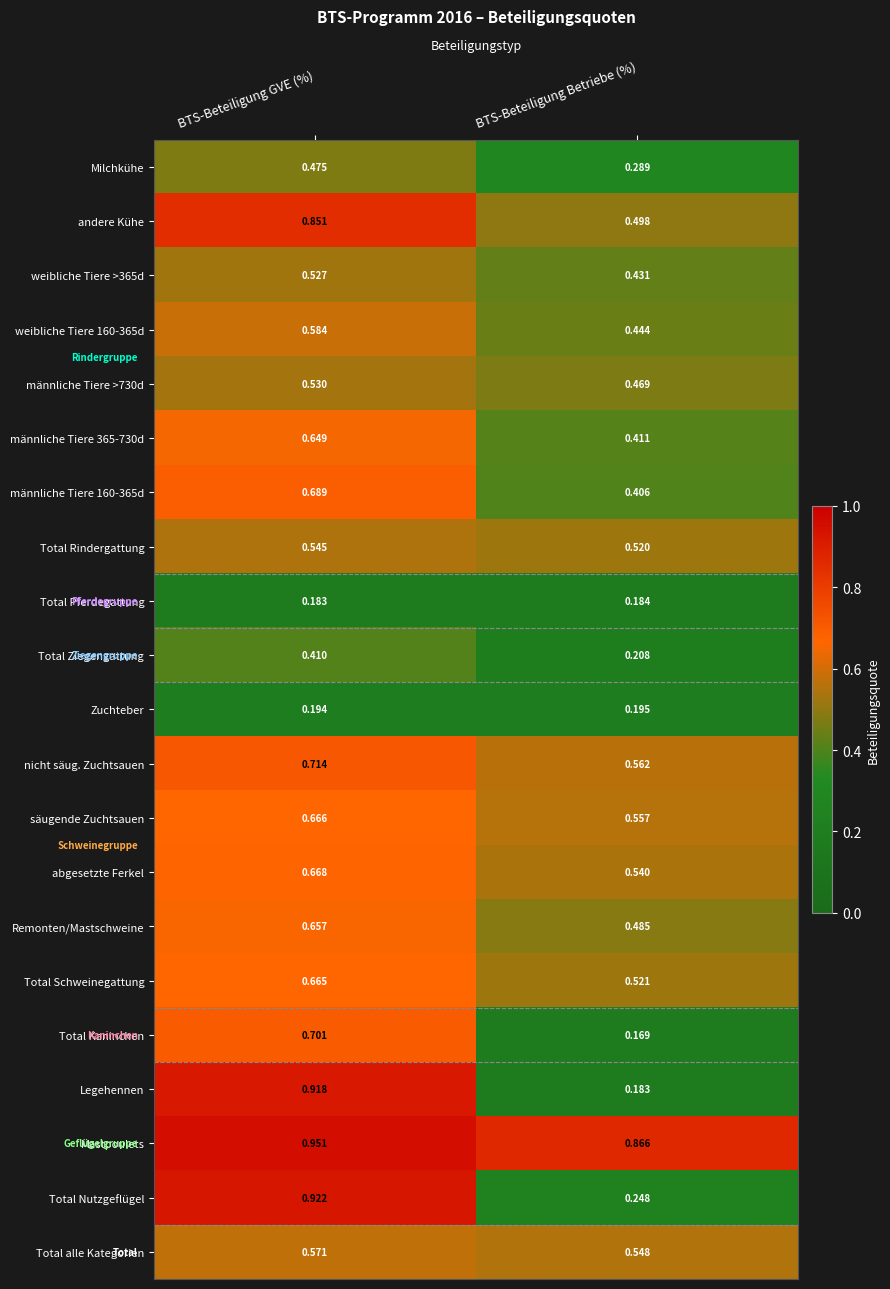

List the labels in order of Total Pferdegattung value, largest first.

BTS-Beteiligung Betriebe (%), BTS-Beteiligung GVE (%)